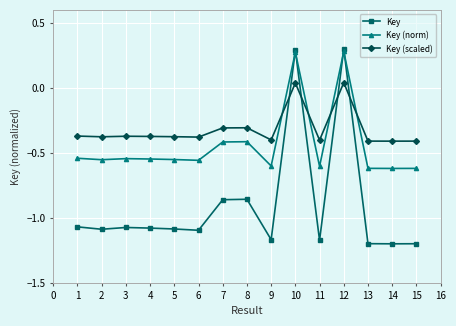

True or false: Key (norm) has more than 1 interior local peaks.

True